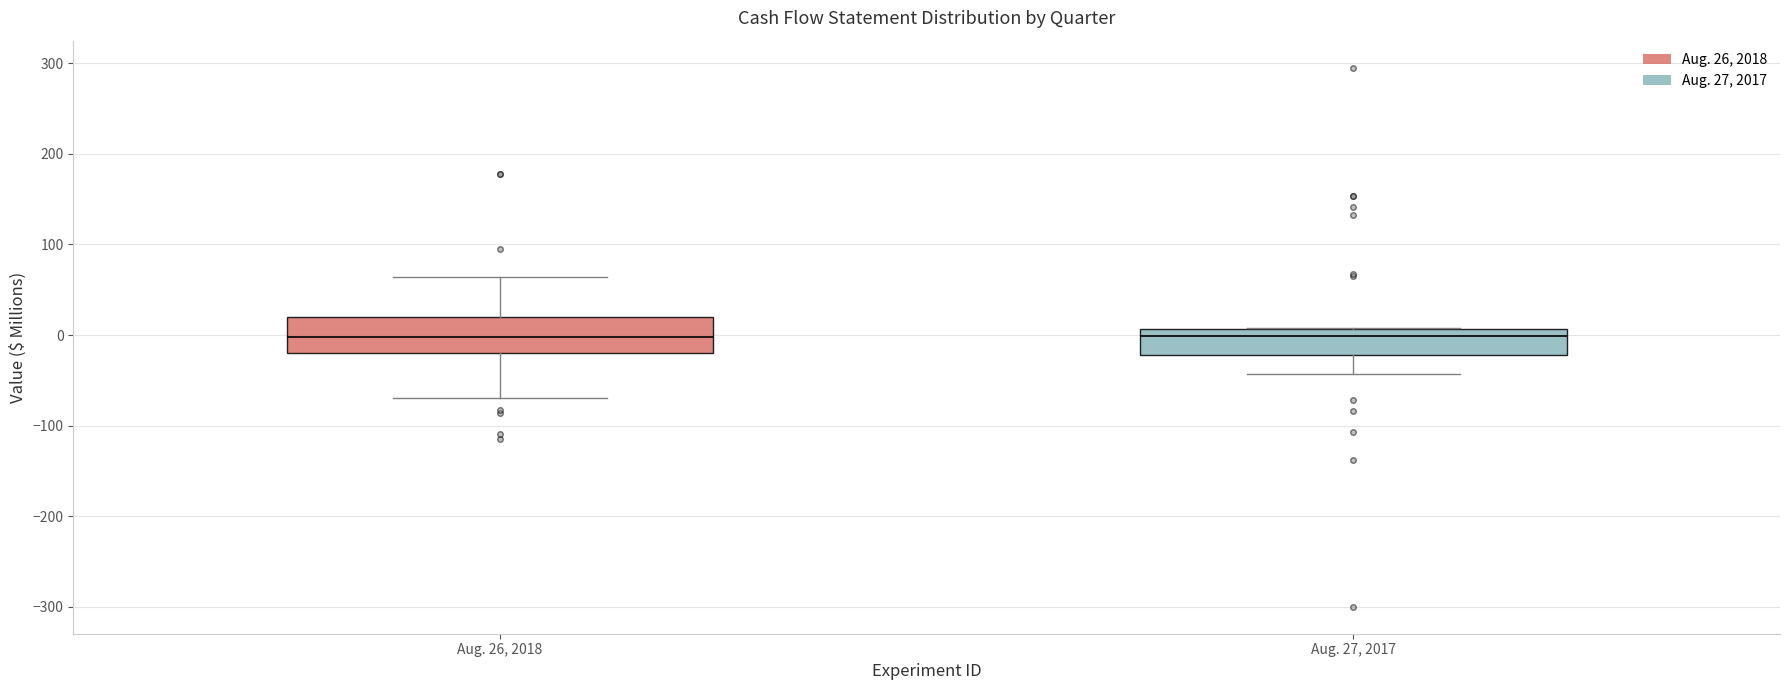

Reading left to right, read every box against the y-axis: the position of its median line, the range the box covers, and the ends of its whiskers. The values are not printed on the chart, so give them approximately, as read against the axis.

Aug. 26, 2018: median 0, box -20 to 20, whiskers -70 to 60
Aug. 27, 2017: median 0, box -20 to 10, whiskers -40 to 10